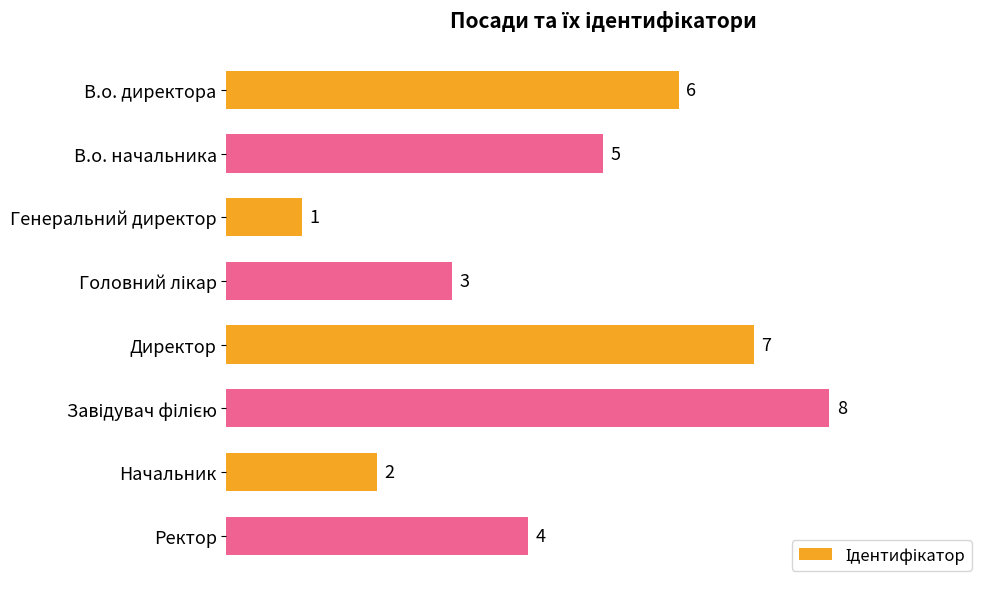

Reading bottom to top, extract all data points from this chart.

4	2	8	7	3	1	5	6